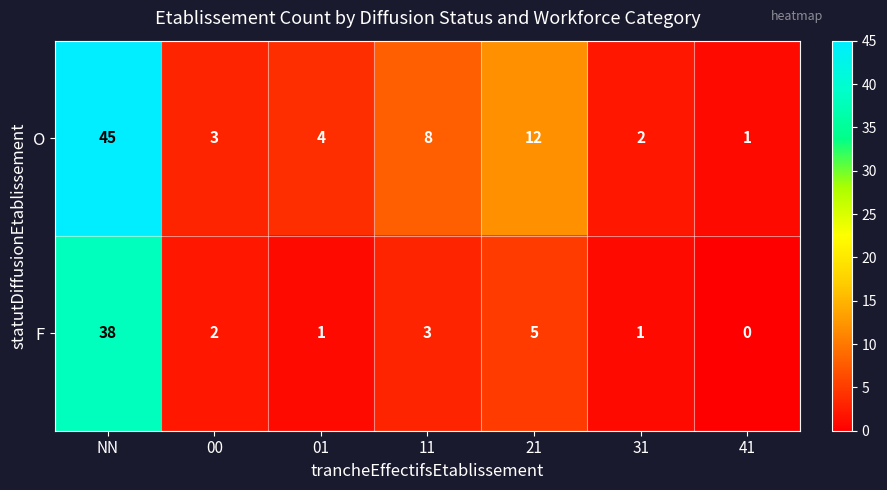

List the series in order of their overall mean, lowest first.

F, O